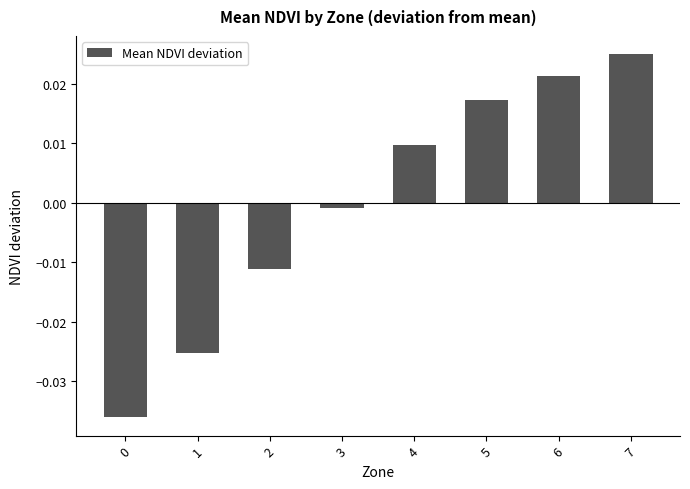

How many negative values are there?

4